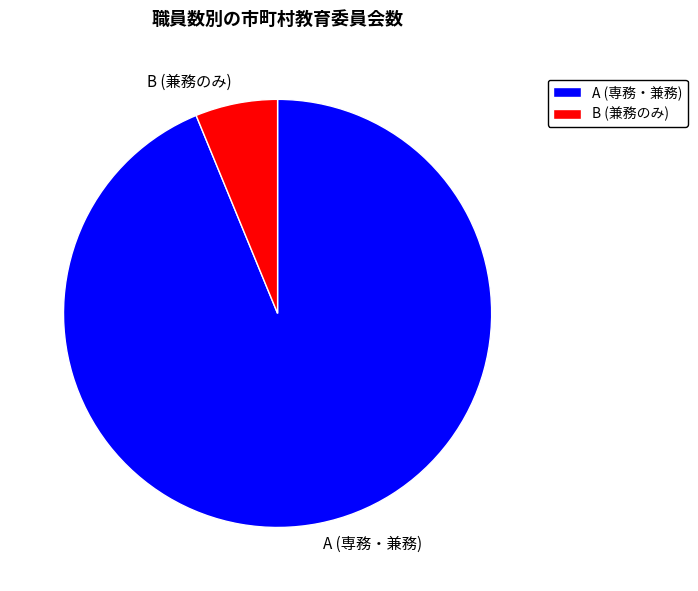

Which category has the smallest portion of the pie?

B (兼務のみ)